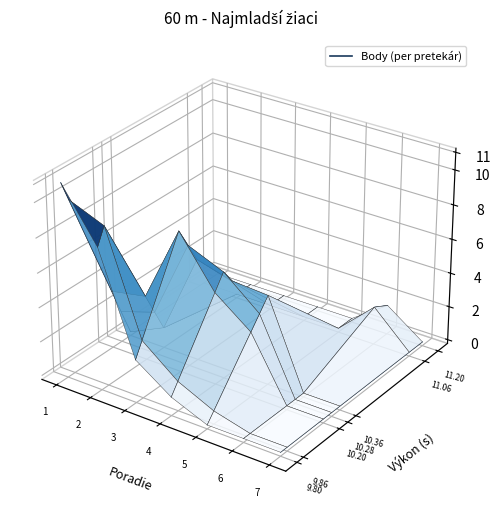

Where is the data nearest to the value 0?

7